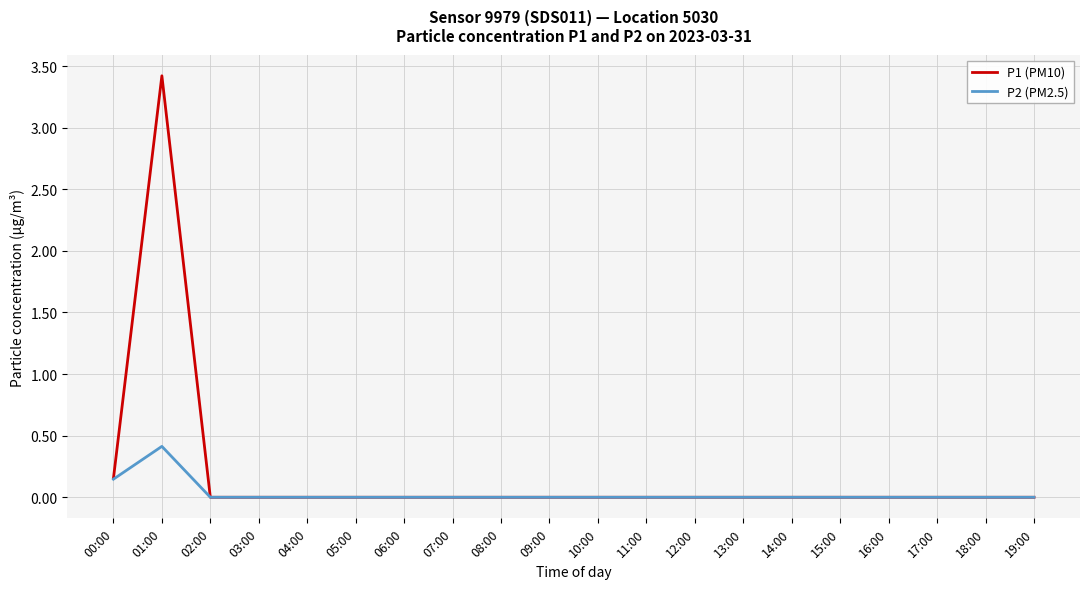

Is the value of P1 (PM10) at 02:00 greater than the value of P2 (PM2.5) at 01:00?

No